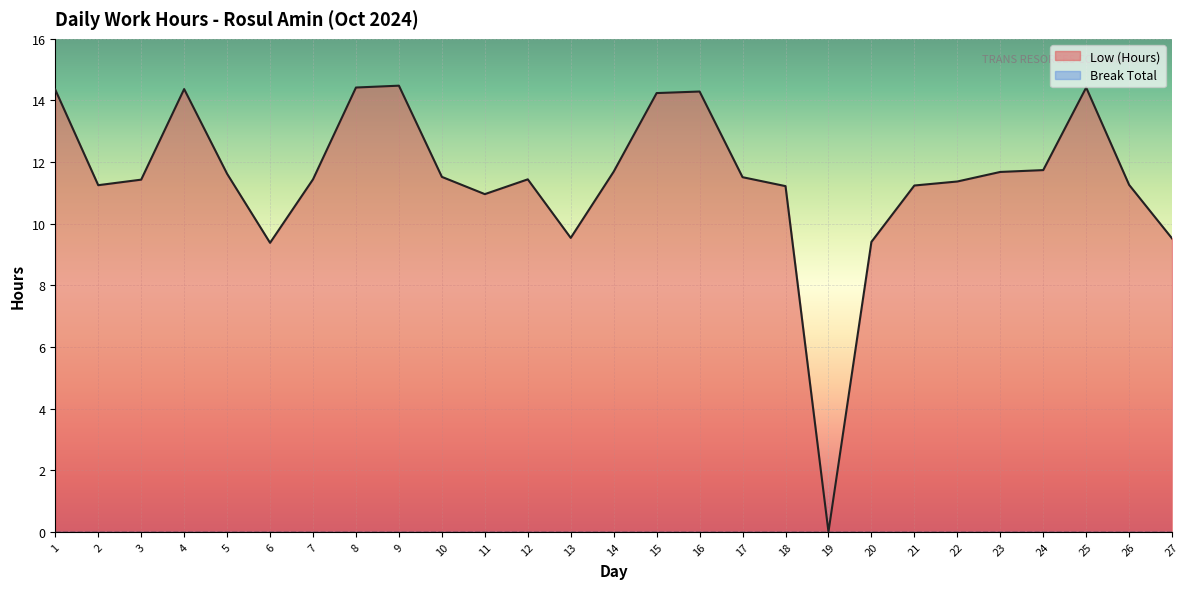

What is the difference between the maximum and minimum values?

14.5